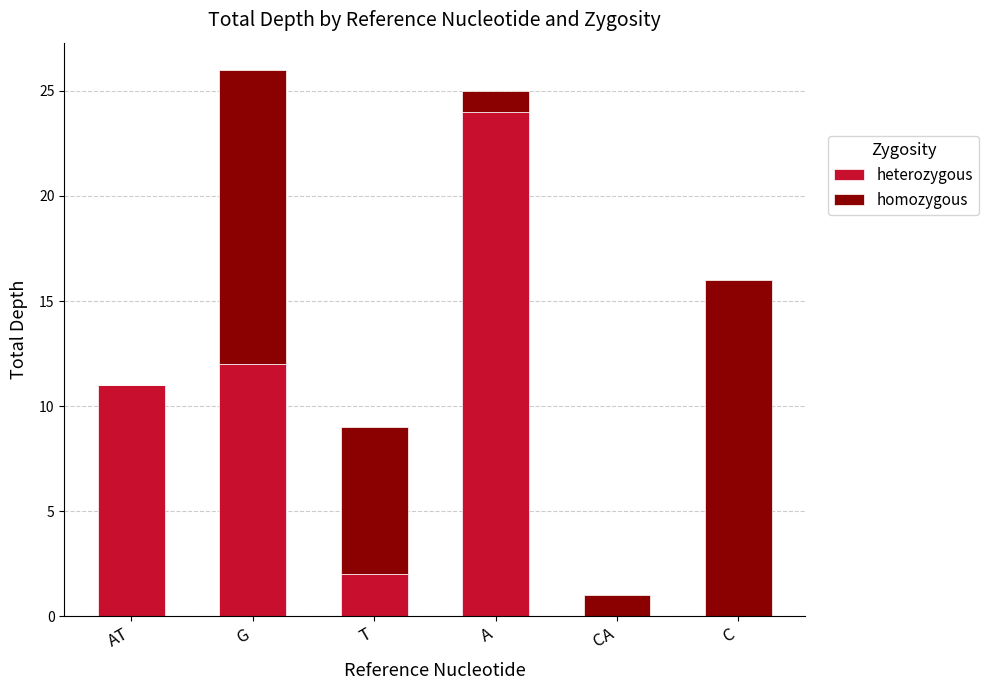

What is the sum of all heterozygous values?

49